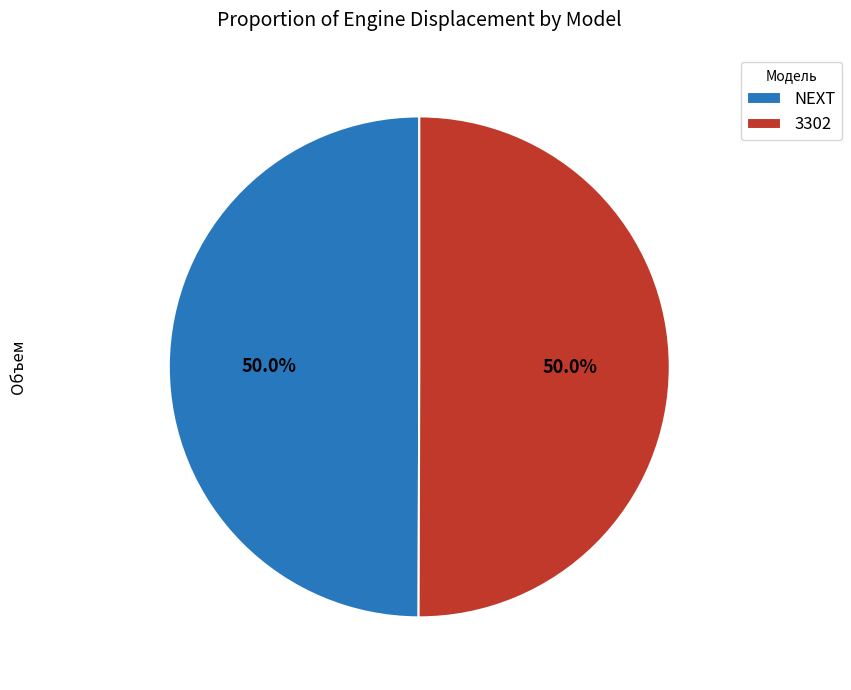

What is the ratio of the value at NEXT to the value at 3302?

1.0